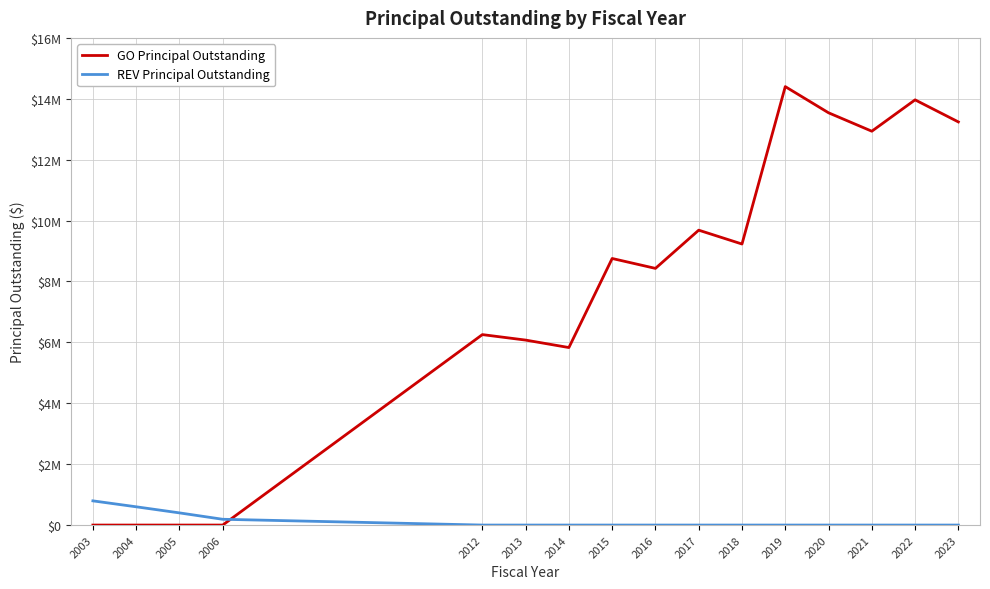

Does the chart have visible grid lines?

Yes